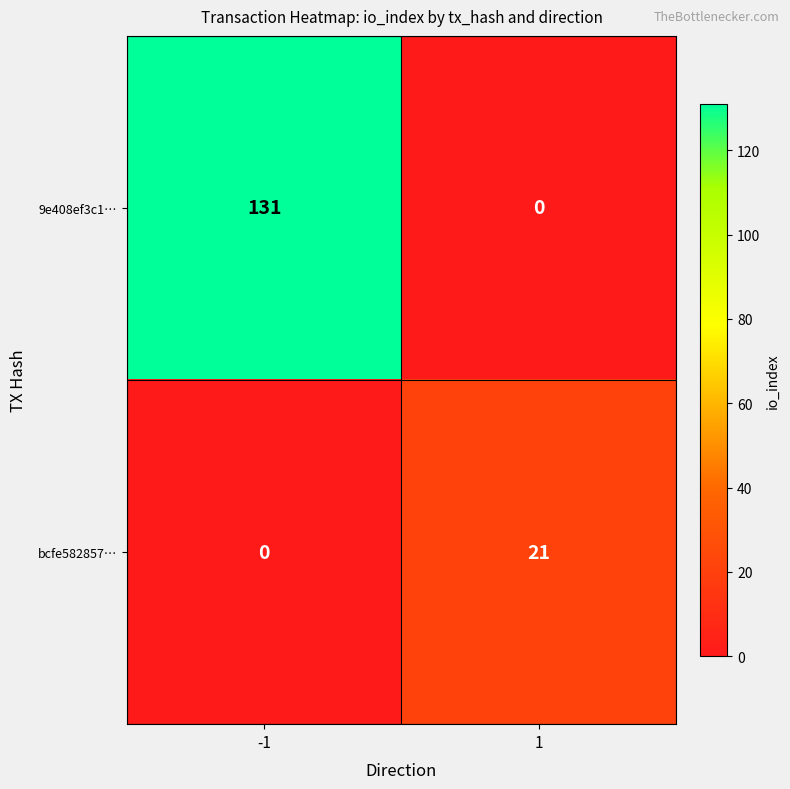

List the series in order of their peak value, lowest first.

bcfe582857…, 9e408ef3c1…